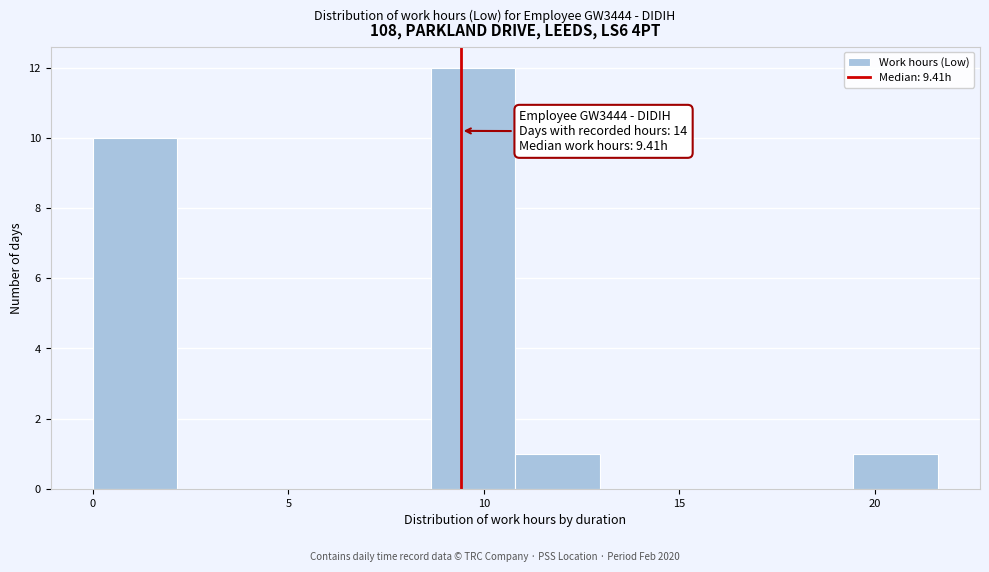

Over which range of the x-axis is the bar tallest?

8.5 to 11.0